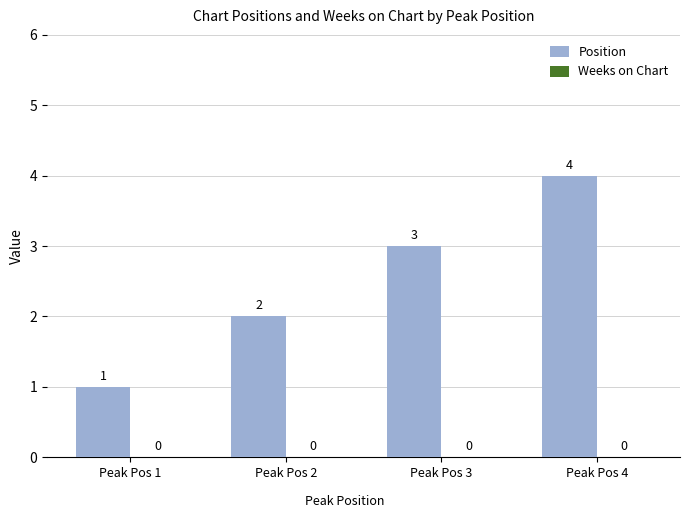

Which has a higher value, Peak Pos 1 or Peak Pos 2?

Peak Pos 2